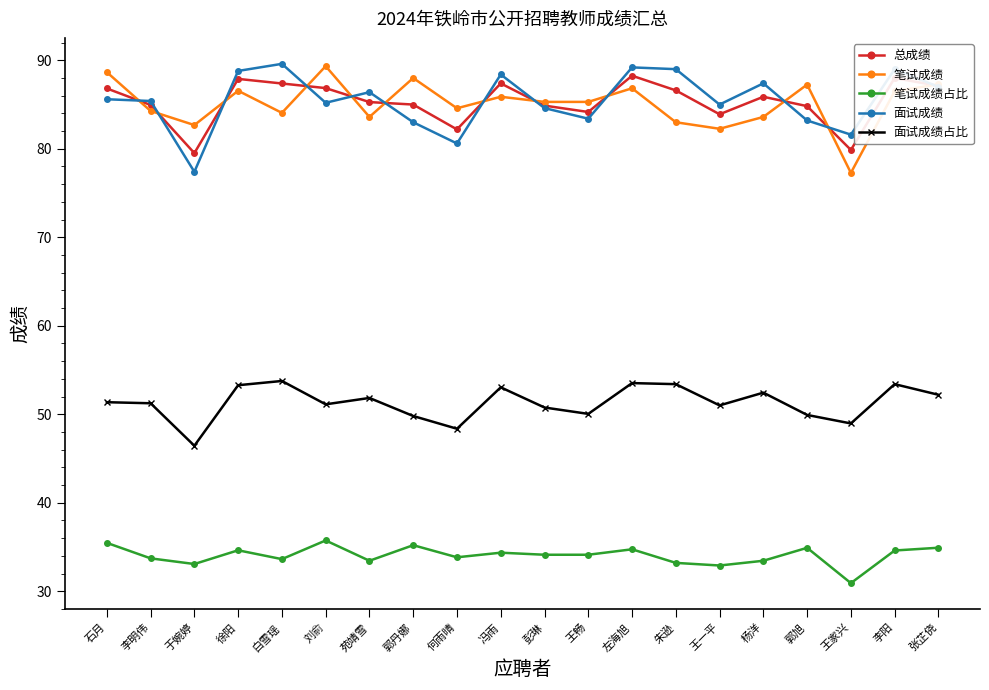

How many categories are shown in the chart?

20